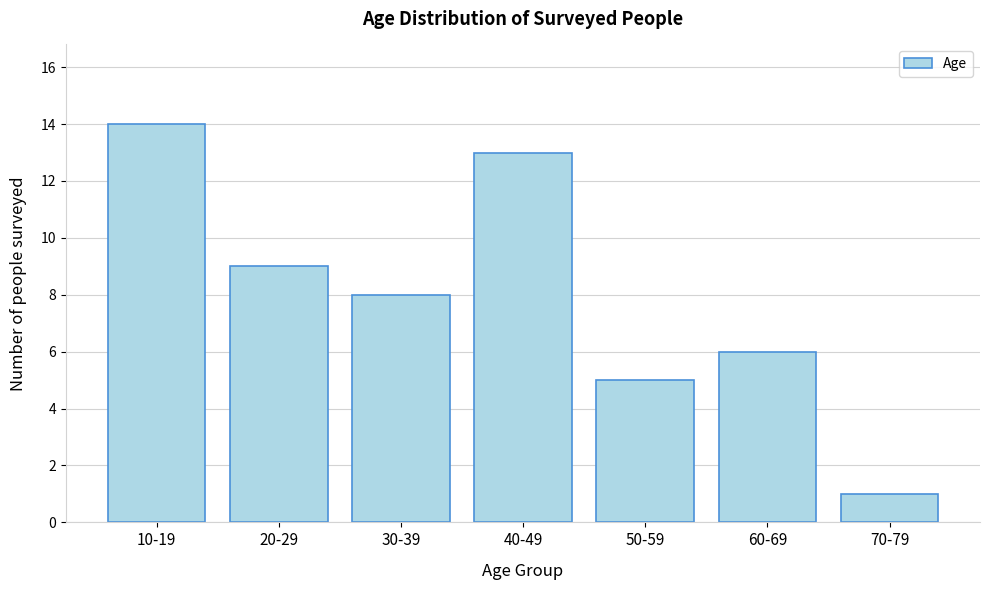

Reading right to left, extract all data points from this chart.

70-79=1	60-69=6	50-59=5	40-49=13	30-39=8	20-29=9	10-19=14